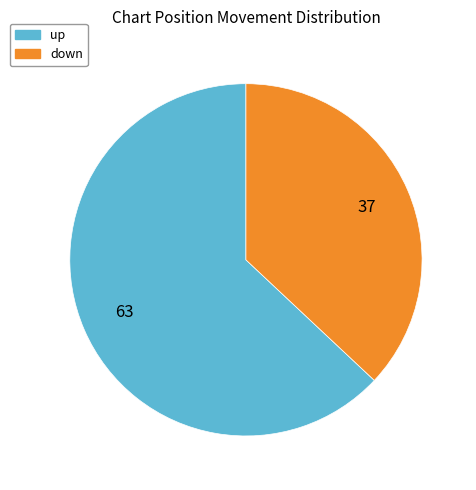

Is it true that up is 50% of the pie?

False